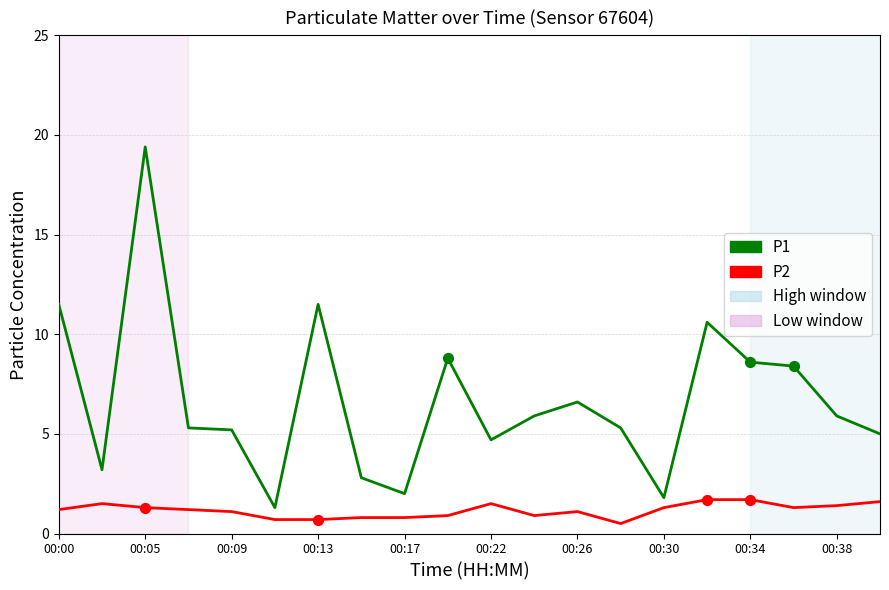

Which series has the largest total across all categories?

P1